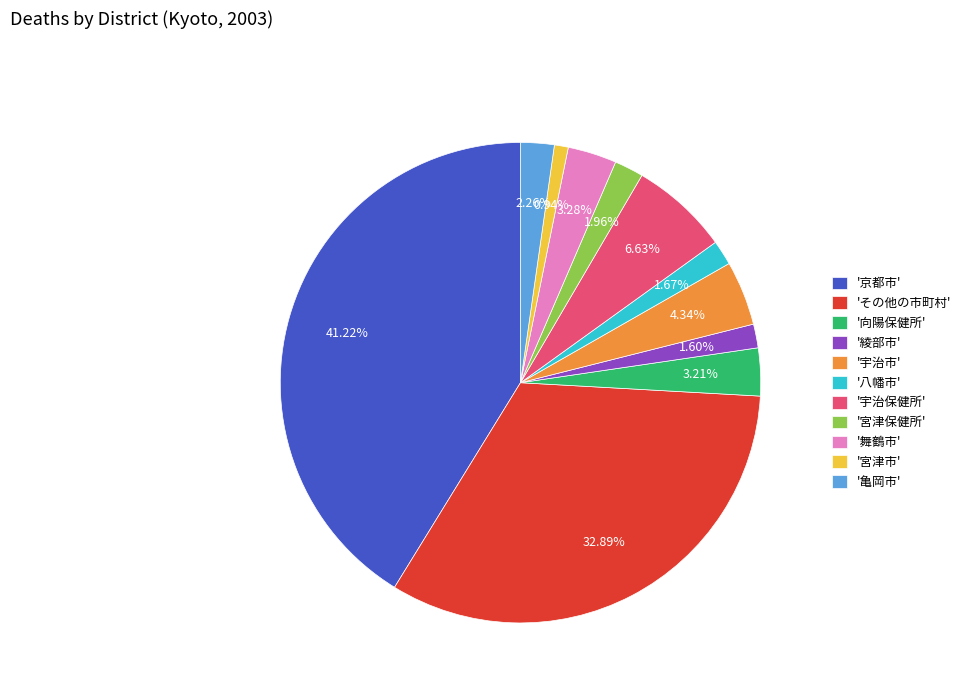

Is the sum of '宇治保健所' and '八幡市' greater than half?

No